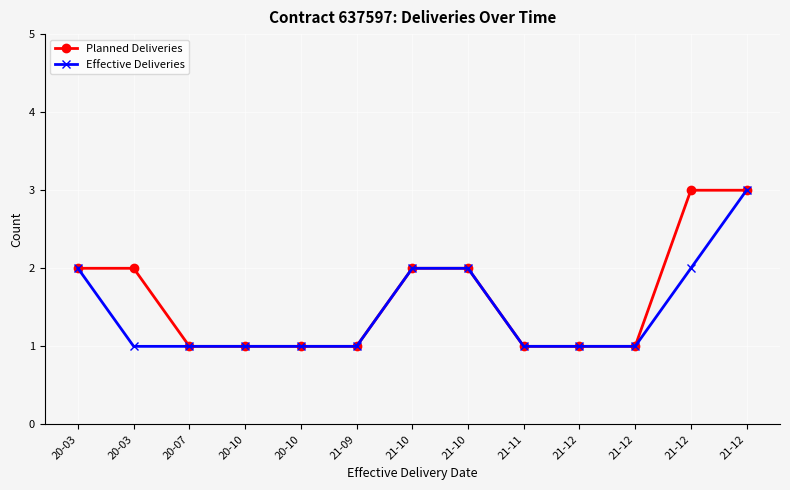

True or false: Planned Deliveries has more than 2 interior local peaks.

False